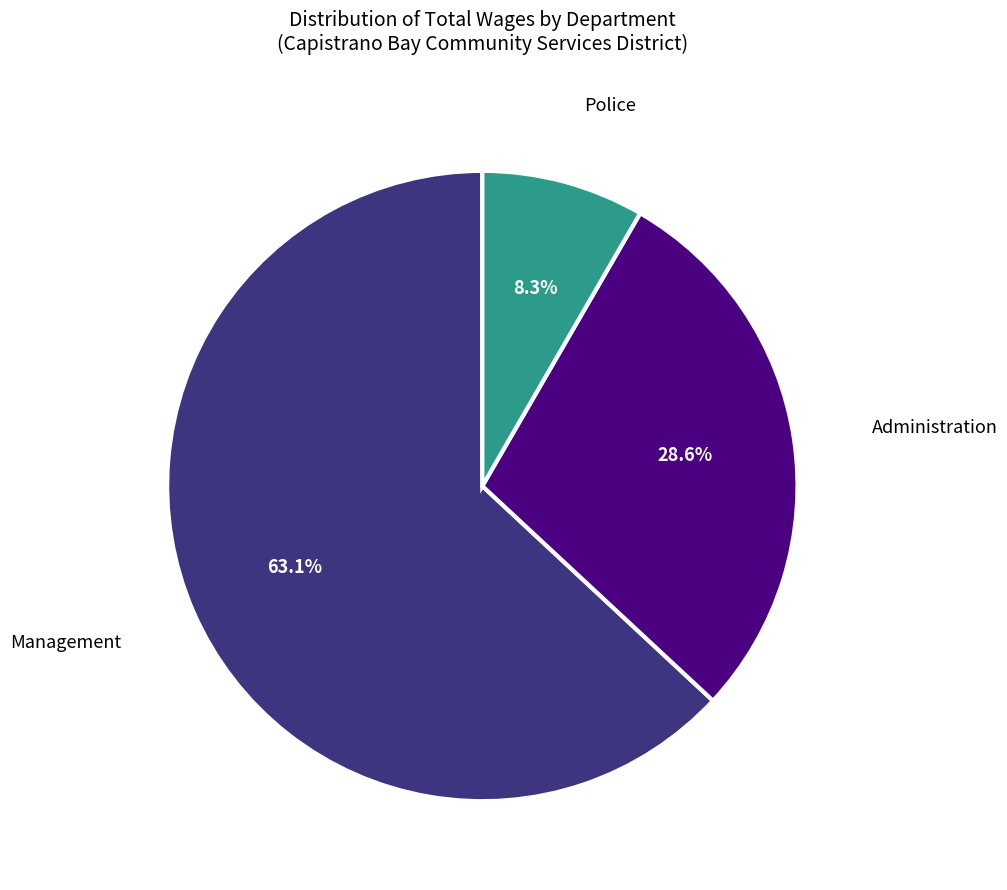

Is there a majority slice in this chart?

Yes